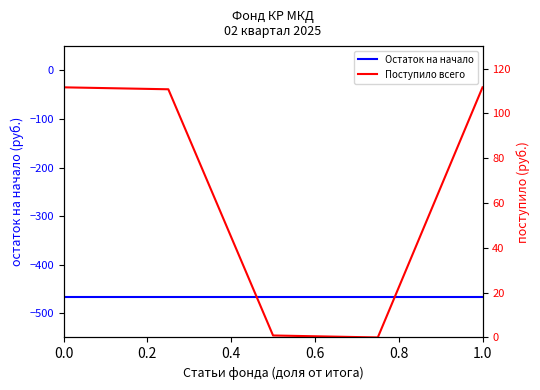

True or false: Поступило всего and Остаток на начало cross at least once.

False